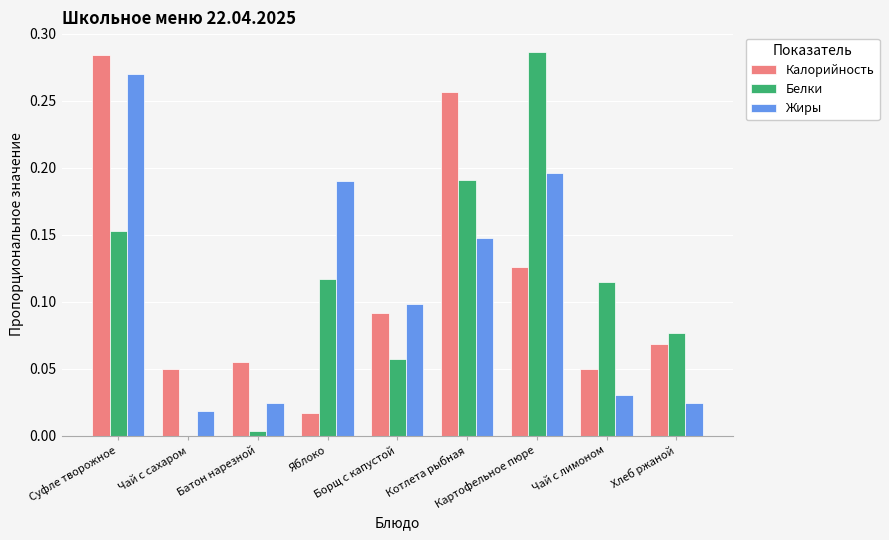

Which series has the widest spread of values?

Белки